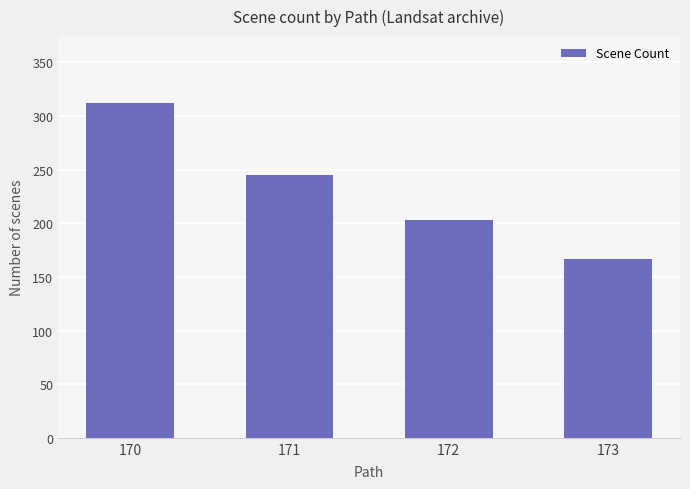

Count the number of data series in this chart.

1